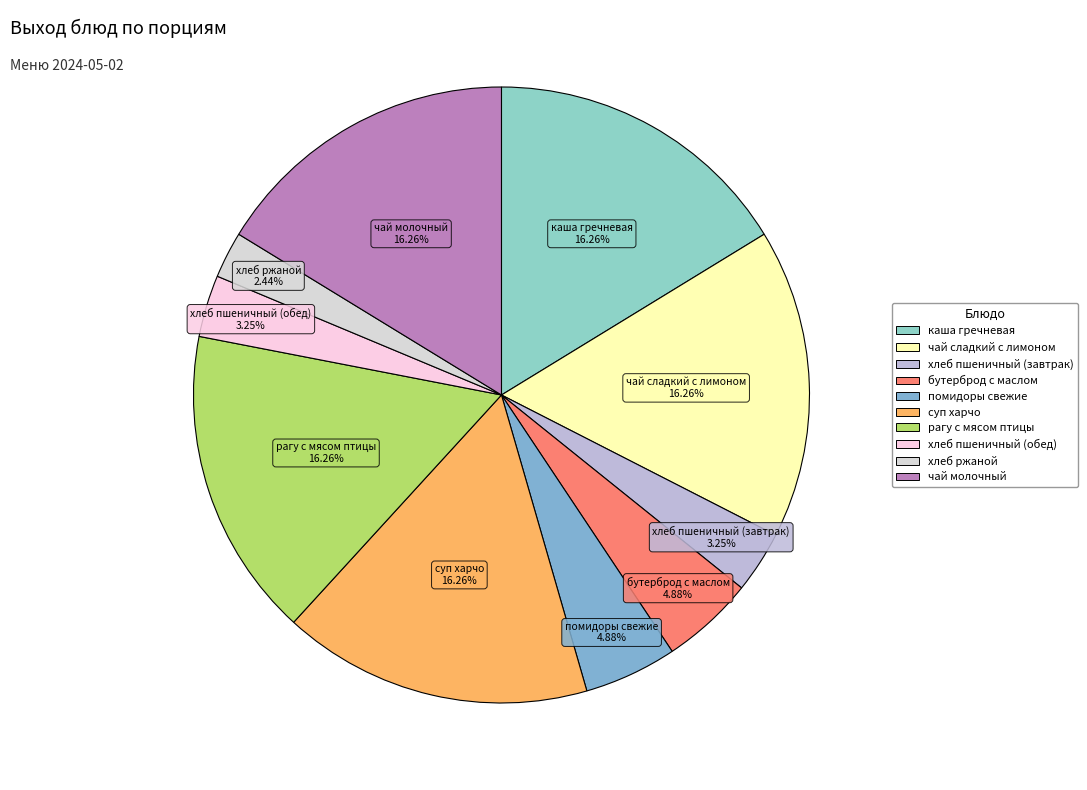

What percentage do каша гречневая and бутерброд с маслом together represent?

21.1%